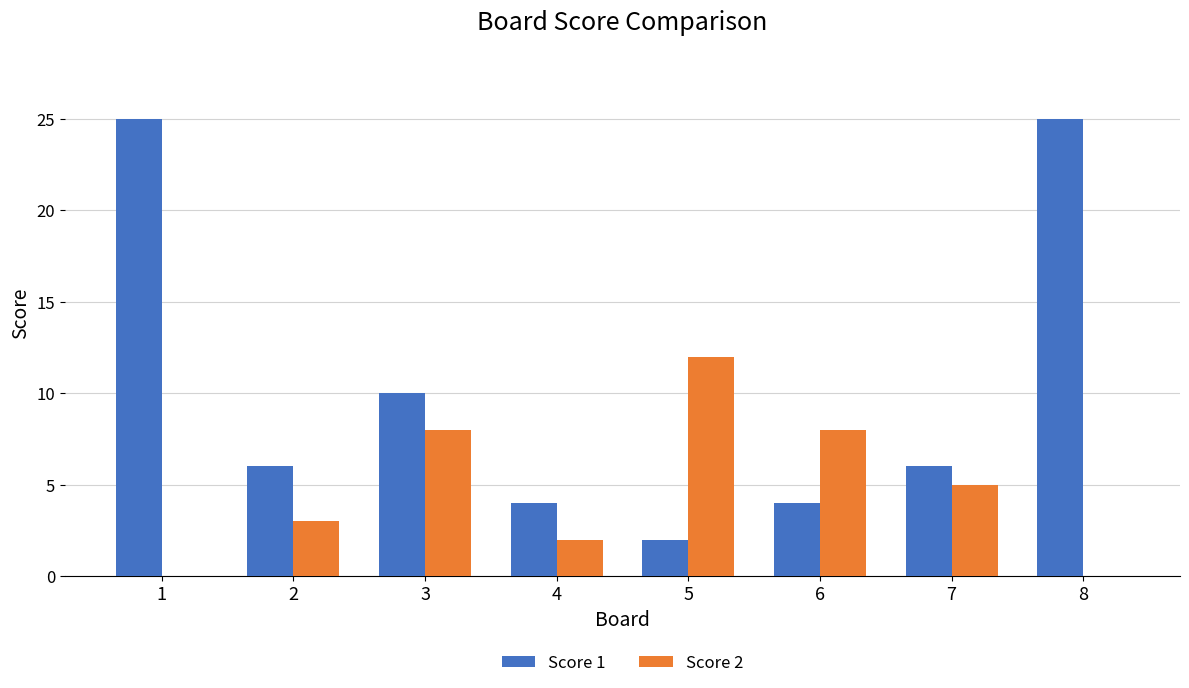

What are all the series names shown in the legend?

Score 1, Score 2